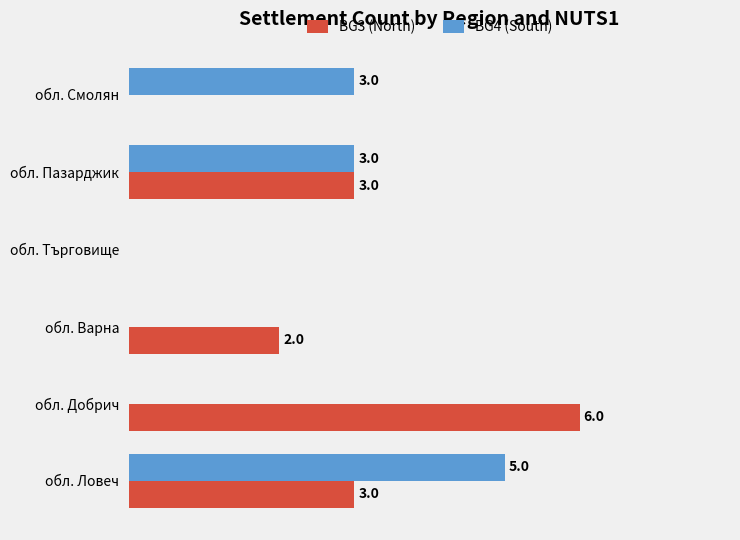

Which label corresponds to the largest value in the chart?

обл. Добрич